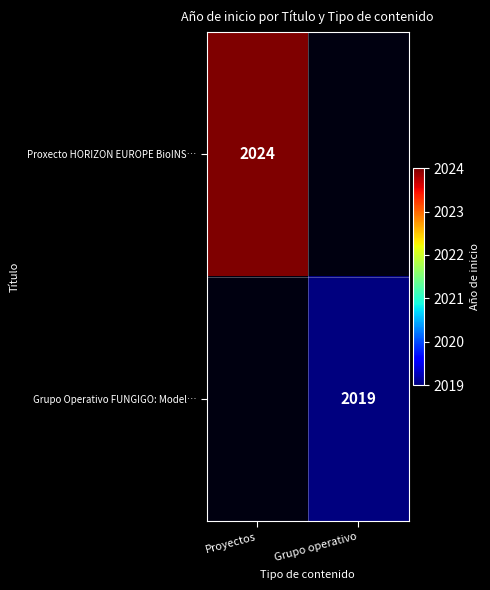

At how many categories does at least one series exceed 378?

2